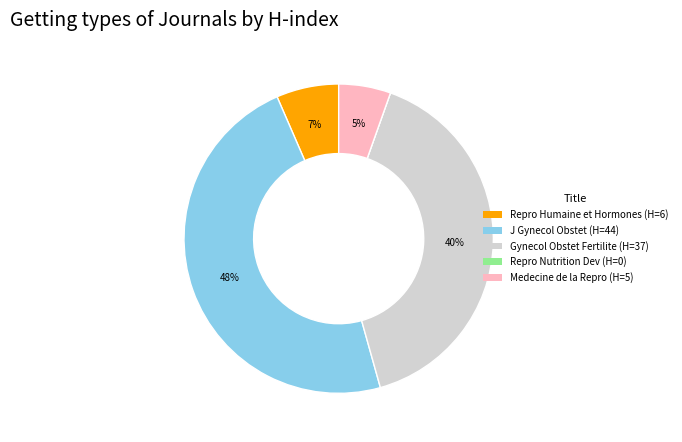

Is there a majority slice in this chart?

No